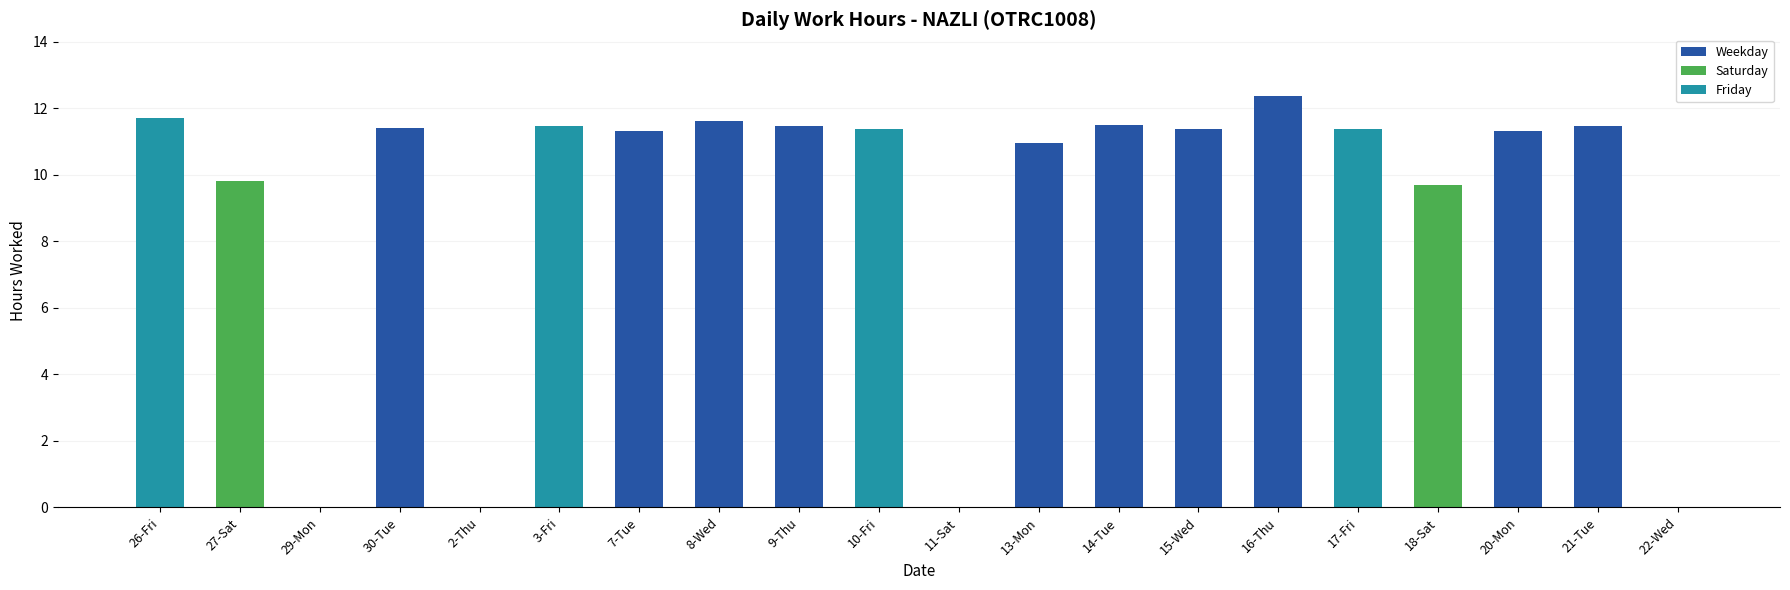

At which category does the chart reach its peak across all series?

16-Thu